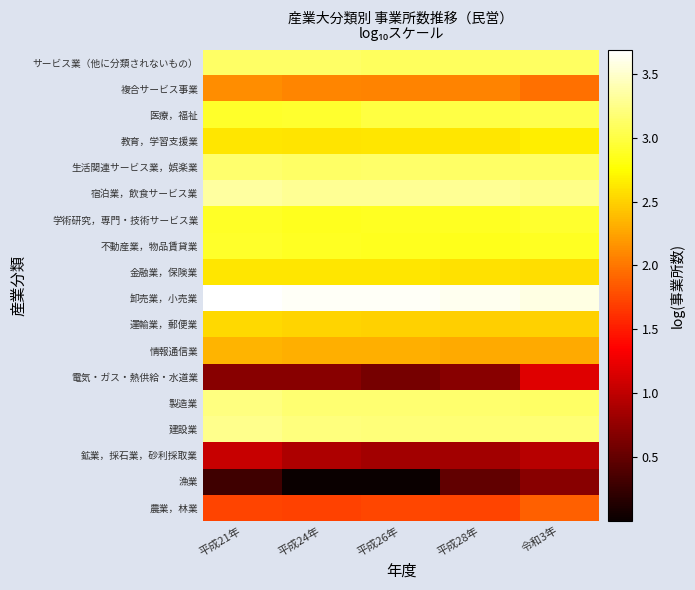

Reading left to right, what are all the values shown in this chart?

農業，林業: 平成21年=1.7	平成24年=1.7	平成26年=1.7	平成28年=1.7	令和3年=1.9
漁業: 平成21年=0.3	平成24年=0.0	平成26年=0.0	平成28年=0.5	令和3年=0.7
鉱業，採石業，砂利採取業: 平成21年=1.0	平成24年=0.9	平成26年=0.8	平成28年=0.8	令和3年=1.0
建設業: 平成21年=3.3	平成24年=3.2	平成26年=3.2	平成28年=3.2	令和3年=3.2
製造業: 平成21年=3.2	平成24年=3.2	平成26年=3.2	平成28年=3.2	令和3年=3.1
電気・ガス・熱供給・水道業: 平成21年=0.7	平成24年=0.7	平成26年=0.6	平成28年=0.7	令和3年=1.2
情報通信業: 平成21年=2.4	平成24年=2.3	平成26年=2.3	平成28年=2.3	令和3年=2.3
運輸業，郵便業: 平成21年=2.5	平成24年=2.5	平成26年=2.5	平成28年=2.5	令和3年=2.5
卸売業，小売業: 平成21年=3.7	平成24年=3.7	平成26年=3.7	平成28年=3.6	令和3年=3.6
金融業，保険業: 平成21年=2.6	平成24年=2.6	平成26年=2.6	平成28年=2.6	令和3年=2.6
不動産業，物品賃貸業: 平成21年=2.9	平成24年=2.9	平成26年=2.9	平成28年=2.8	令和3年=2.9
学術研究，専門・技術サービス業: 平成21年=2.9	平成24年=2.9	平成26年=2.9	平成28年=2.9	令和3年=2.9
宿泊業，飲食サービス業: 平成21年=3.3	平成24年=3.3	平成26年=3.3	平成28年=3.3	令和3年=3.3
生活関連サービス業，娯楽業: 平成21年=3.2	平成24年=3.1	平成26年=3.1	平成28年=3.1	令和3年=3.1
教育，学習支援業: 平成21年=2.6	平成24年=2.6	平成26年=2.6	平成28年=2.6	令和3年=2.7
医療，福祉: 平成21年=2.9	平成24年=2.9	平成26年=3.0	平成28年=3.0	令和3年=3.0
複合サービス事業: 平成21年=2.1	平成24年=2.1	平成26年=2.1	平成28年=2.1	令和3年=2.0
サービス業（他に分類されないもの）: 平成21年=3.1	平成24年=3.1	平成26年=3.1	平成28年=3.1	令和3年=3.1